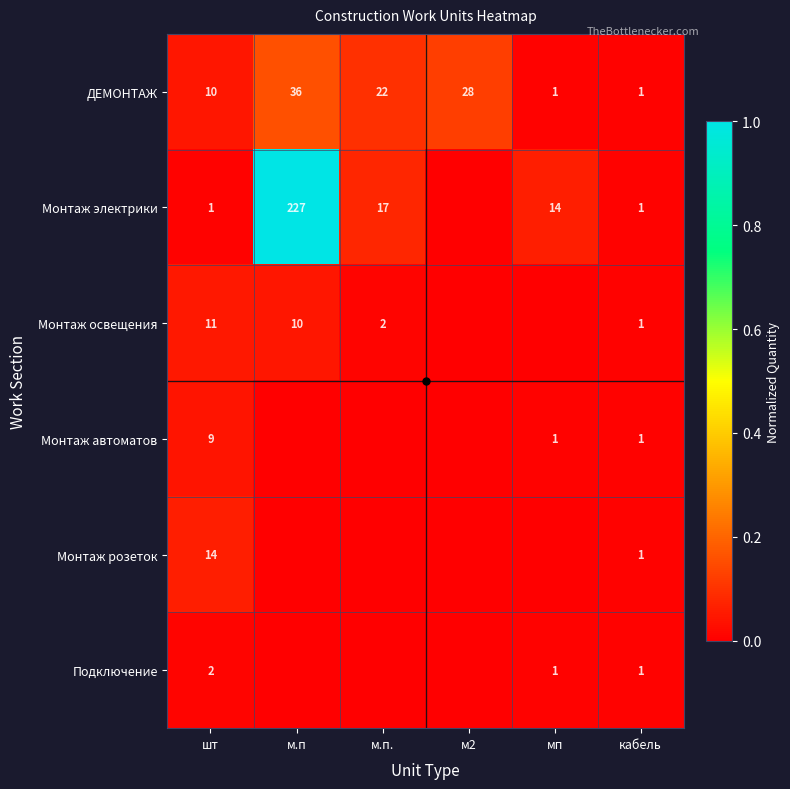

Is it true that Монтаж розеток equals 1 at кабель?

True